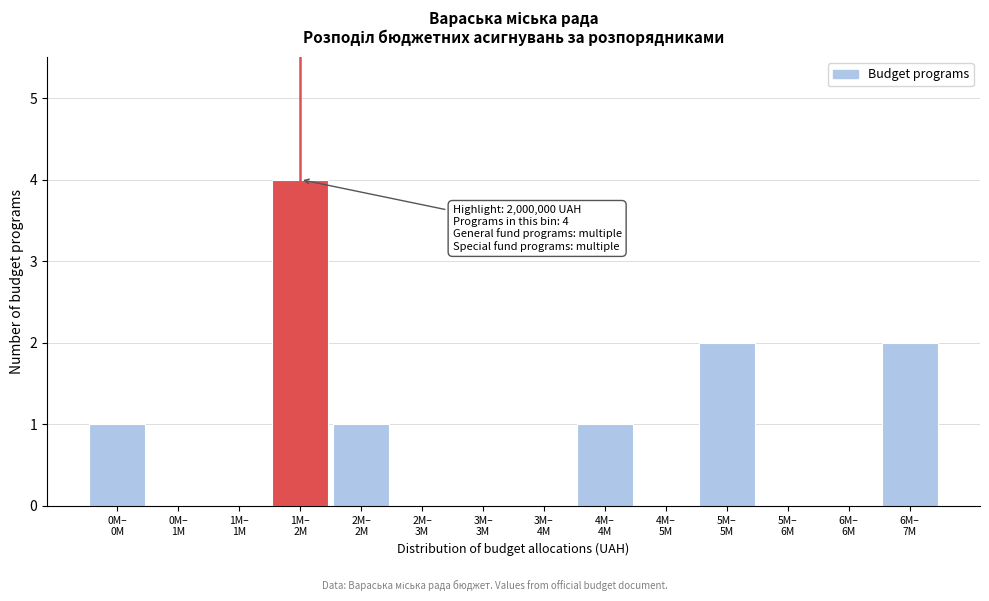

What is the maximum value shown in the chart?

4